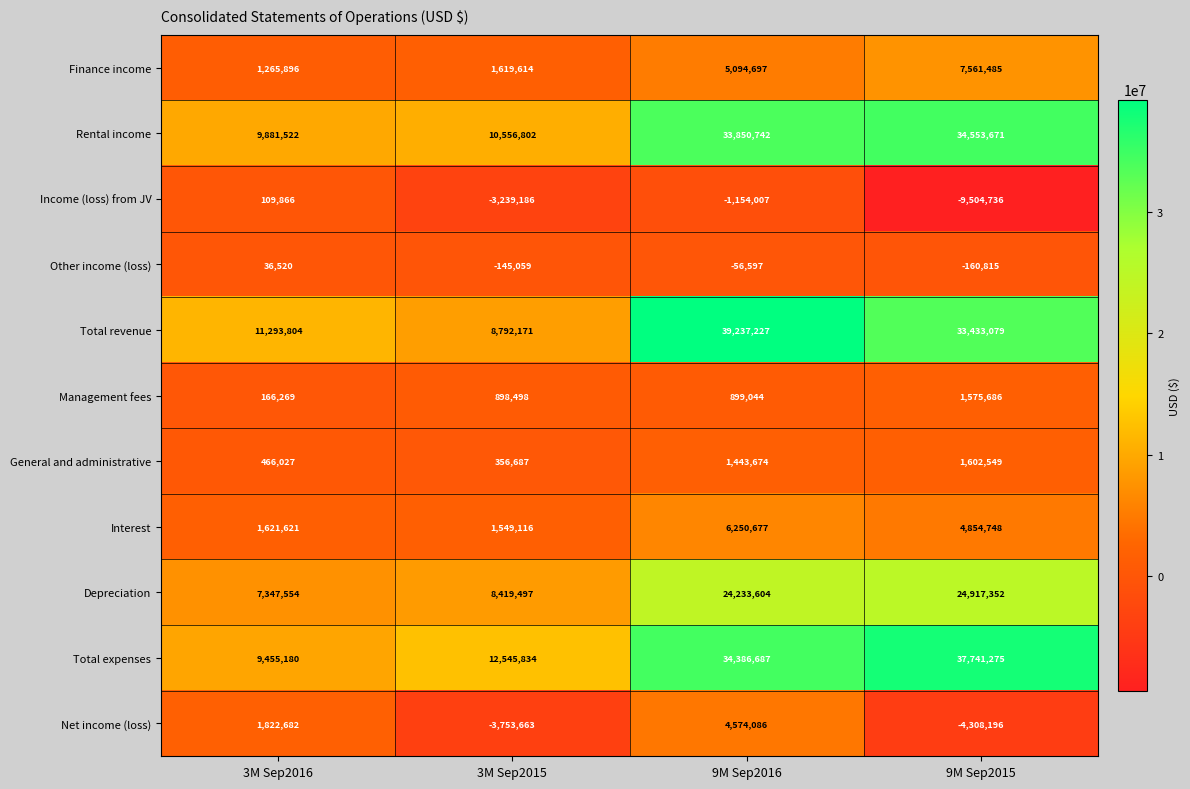

What is the difference between the highest and lowest values at 3M Sep2015?

16299497